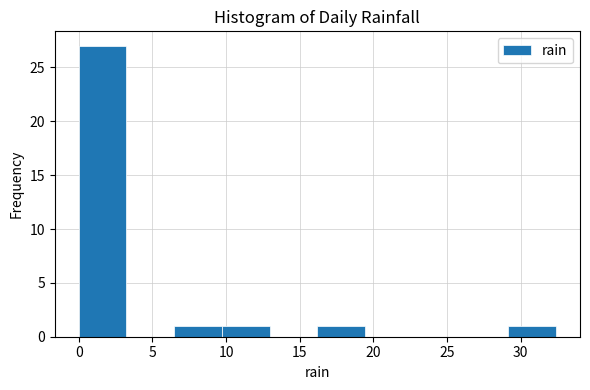

Reading left to right, list every bar in this chart as the range it spans on the x-axis followed by its height. Neither the bar edges nor the heights are printed on the chart, so give them approximately, as read against the axes.

0.0 to 3.0: 27
3.0 to 6.5: 0
6.5 to 9.5: 1
9.5 to 13.0: 1
13.0 to 16.0: 0
16.0 to 19.5: 1
19.5 to 22.5: 0
22.5 to 26.0: 0
26.0 to 29.0: 0
29.0 to 32.5: 1